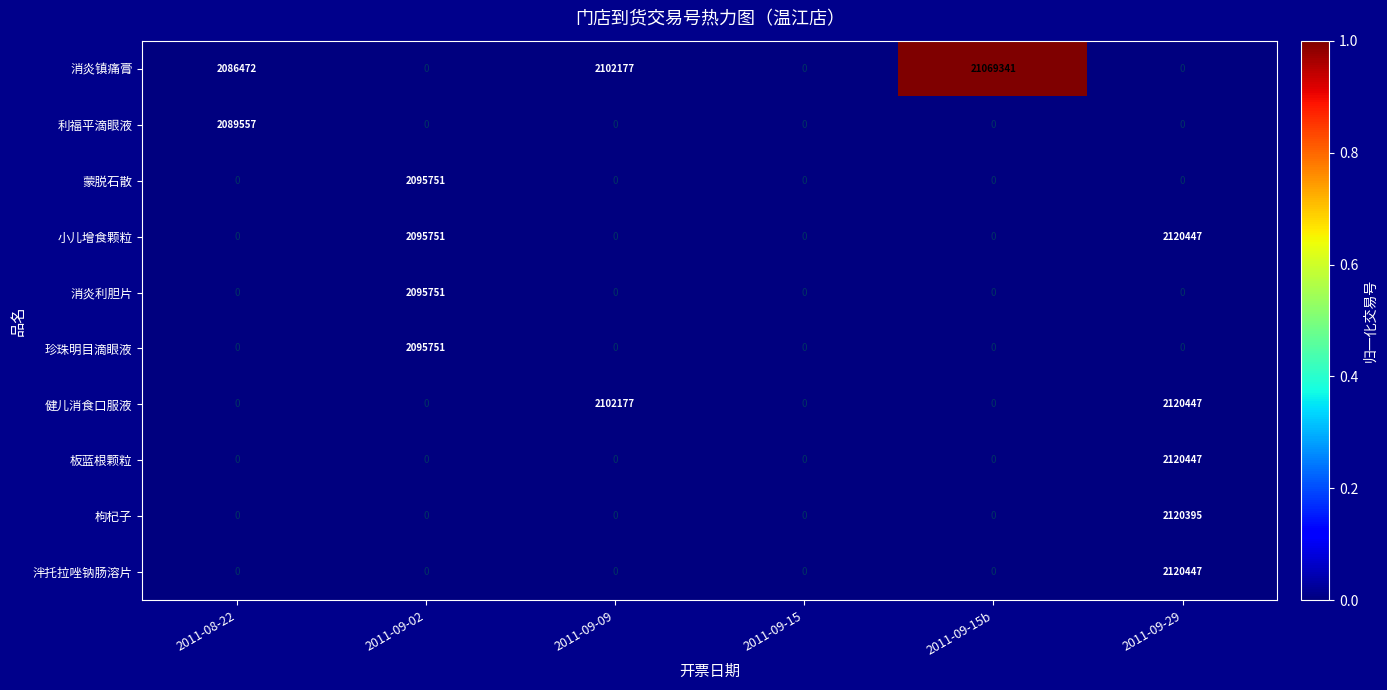

Is it true that 利福平滴眼液 equals 0 at 2011-09-09?

True